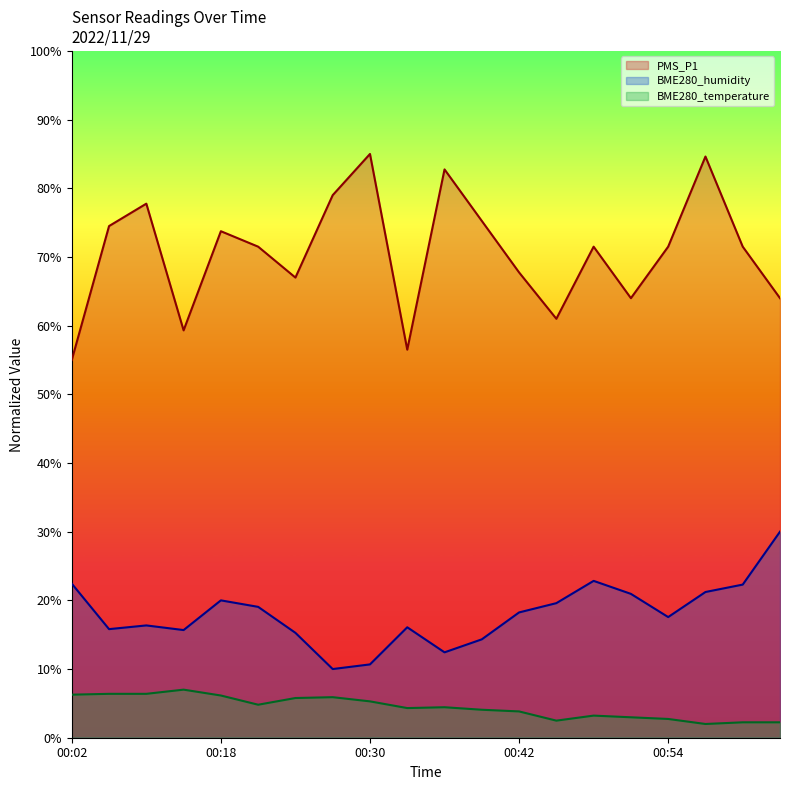

What is the difference between the maximum and minimum values in the PMS_P1 series?

30.0